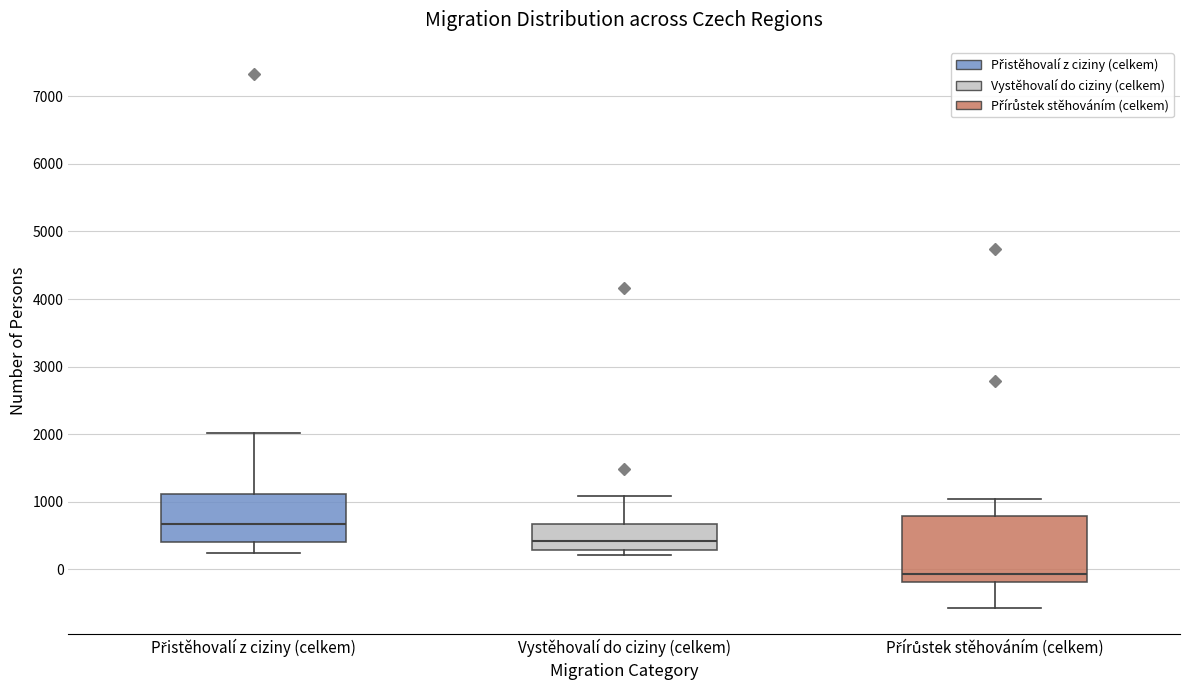

Reading left to right, read every box against the y-axis: the position of its median line, the range the box covers, and the ends of its whiskers. The values are not printed on the chart, so give them approximately, as read against the axis.

Přistěhovalí z ciziny (celkem): median 700, box 400 to 1100, whiskers 200 to 2000
Vystěhovalí do ciziny (celkem): median 400, box 300 to 700, whiskers 200 to 1100
Přírůstek stěhováním (celkem): median -100, box -200 to 800, whiskers -600 to 1000